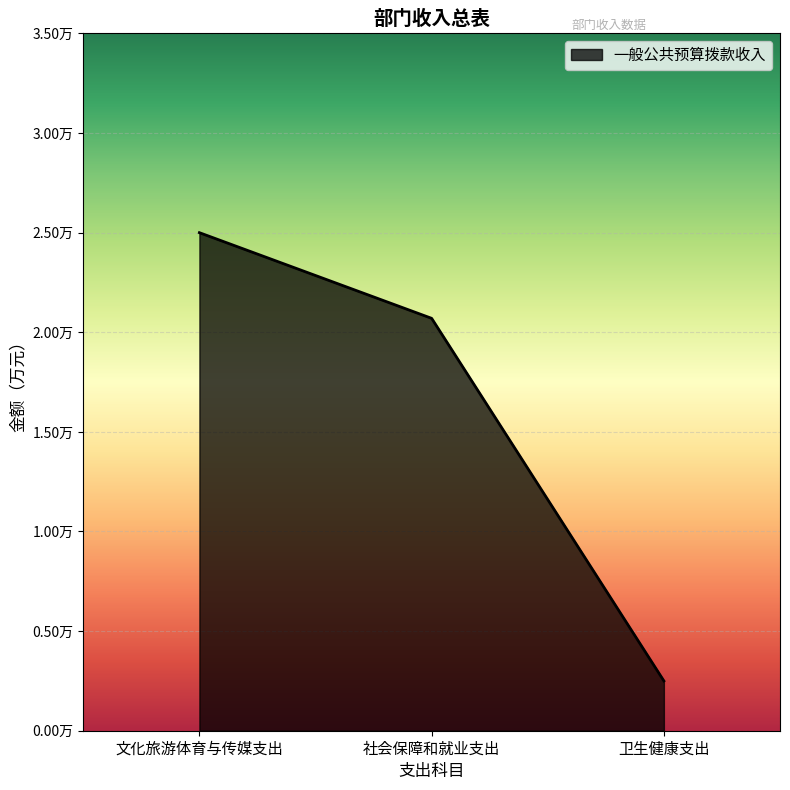

True or false: the data shows 2.8 at 社会保障和就业支出.

False